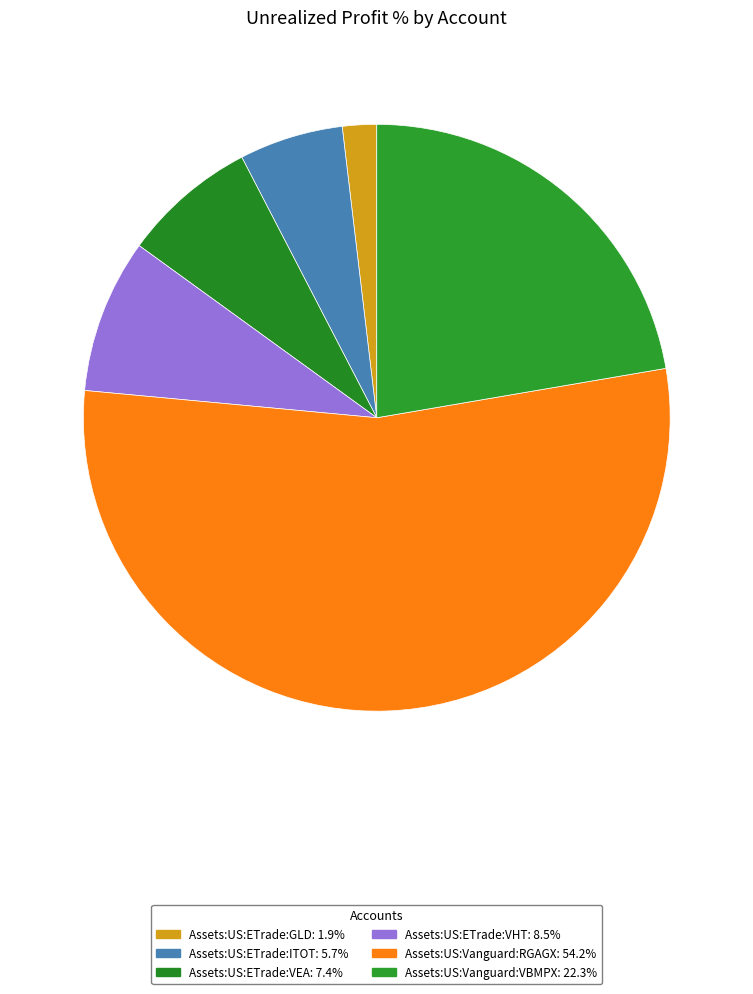

How many segments does this pie chart have?

6